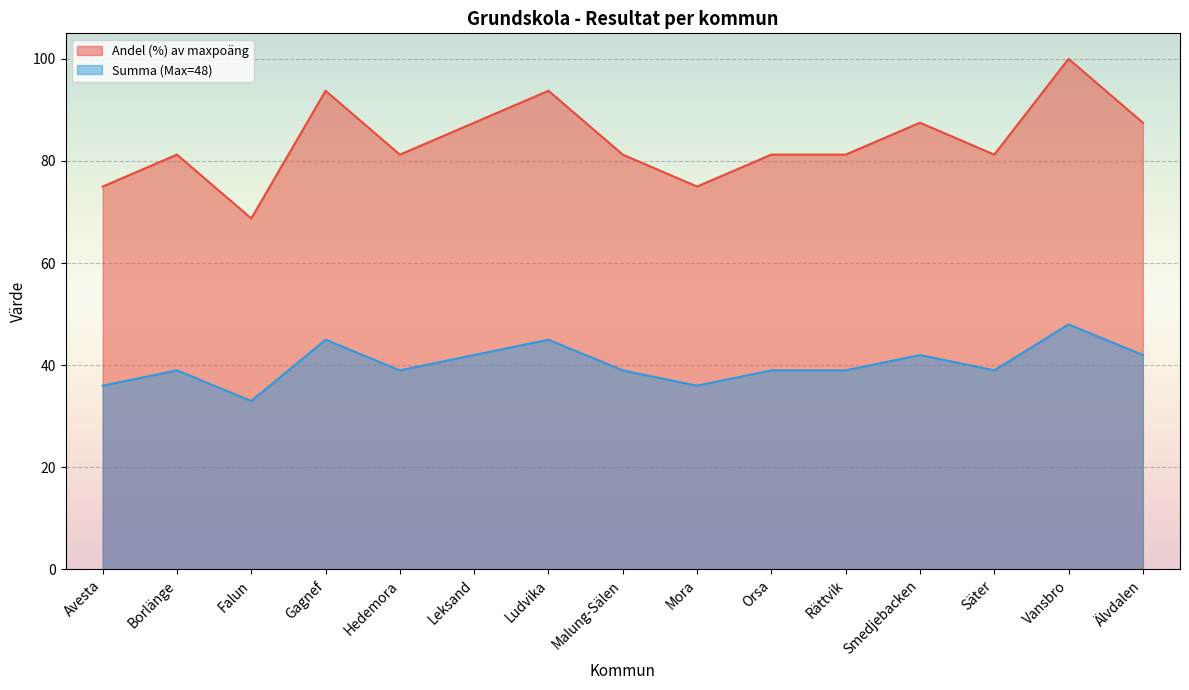

How many Summa (Max=48) values are between 39 and 42?

9